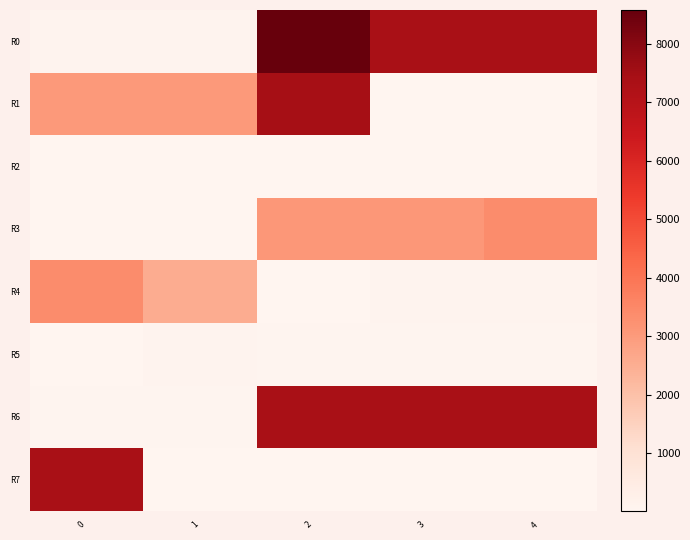

What is the difference between the highest and lowest values at 4?

7344.7